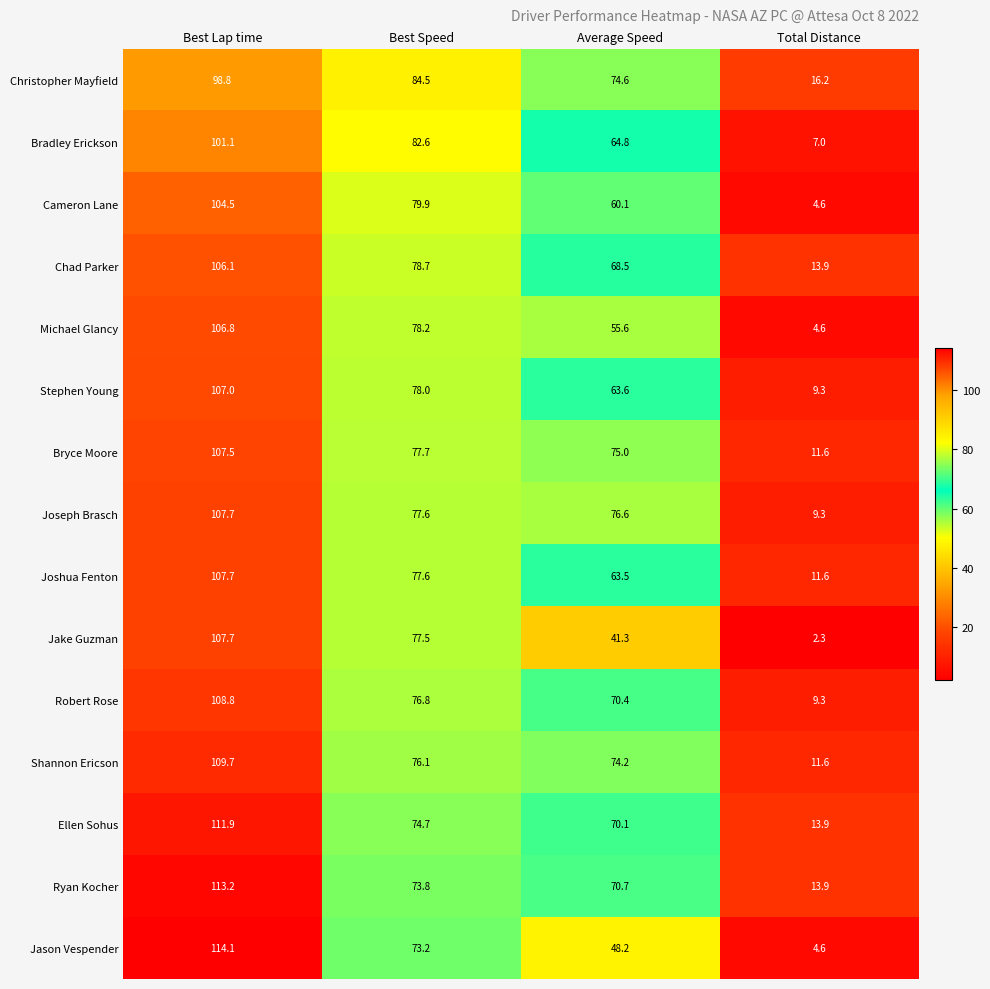

What is the greatest value displayed?

114.1